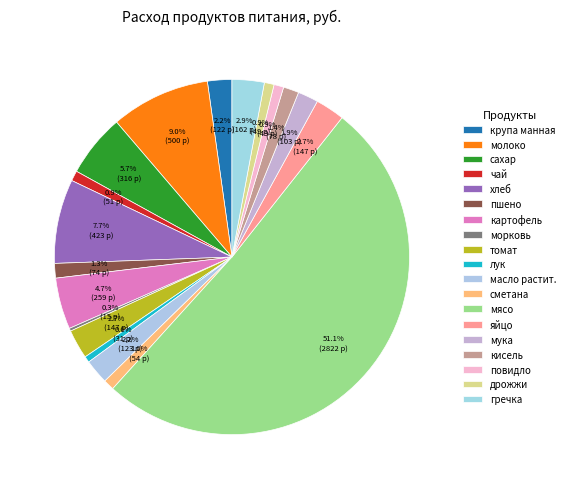

How much of the chart is everything except повидло?

99.1%